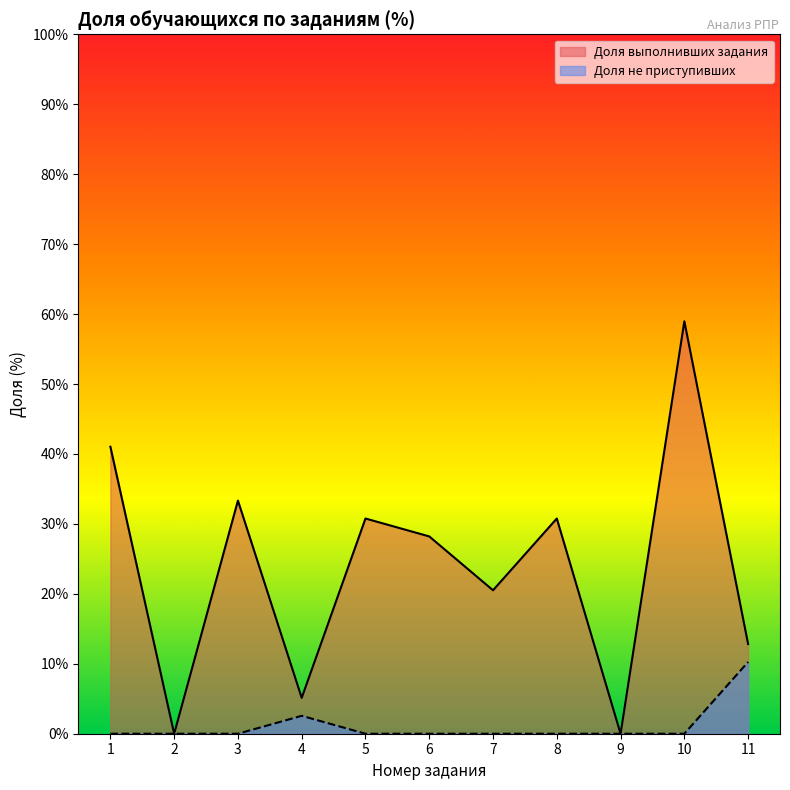

What is the difference between the Доля выполнивших задания values at 8 and 3?

2.6